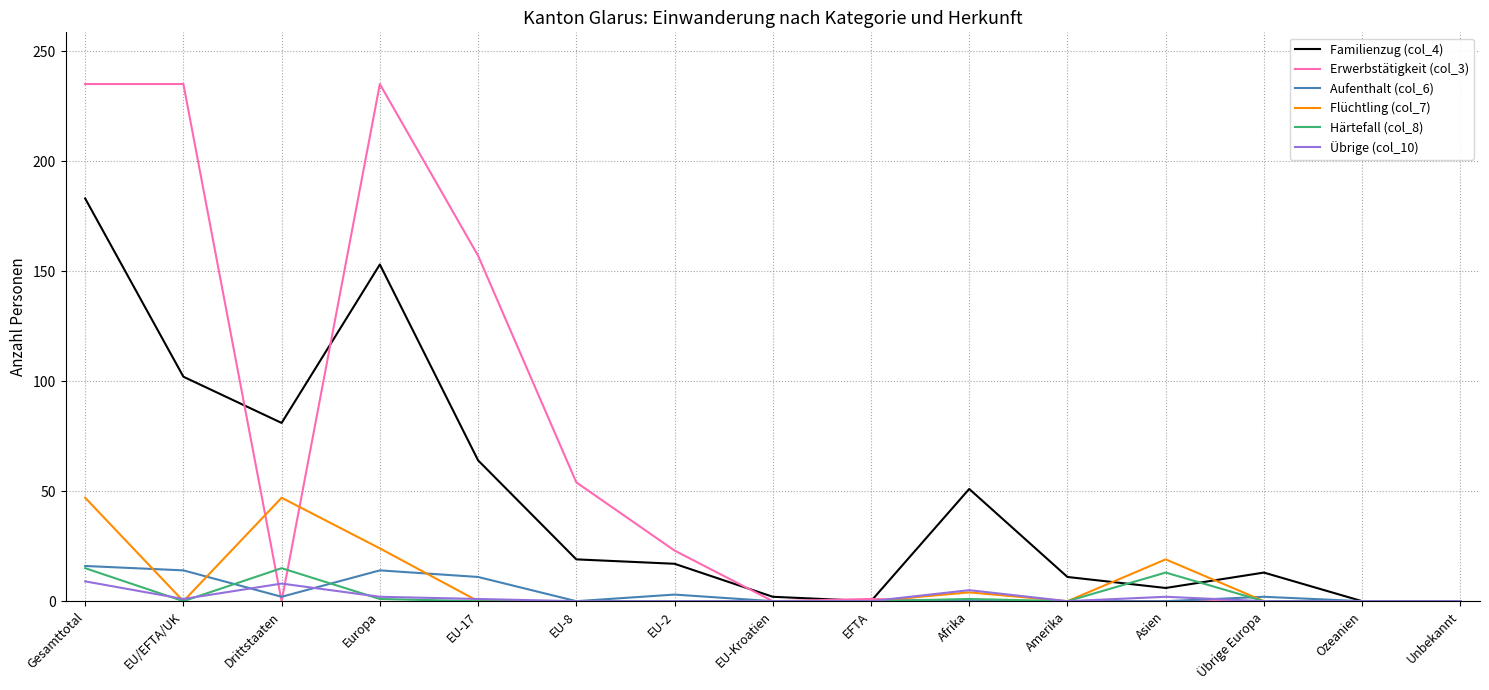

At which category is the sum across all series the highest?

Gesamttotal